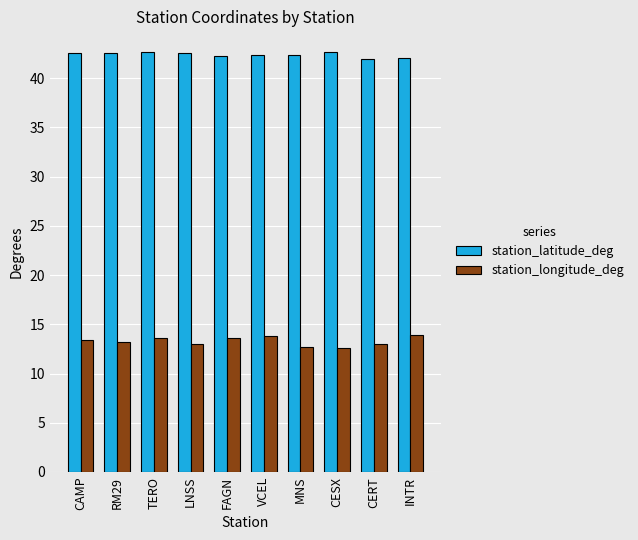

The value of station_latitude_deg at CESX is 42.6. True or false?

True